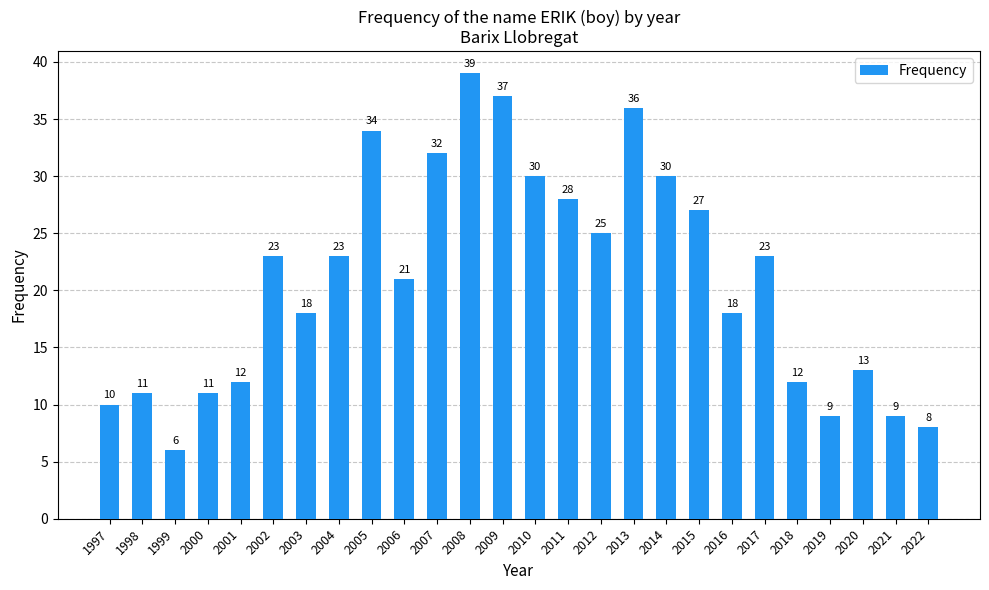

Reading left to right, what are all the values shown in this chart?

1997=10	1998=11	1999=6	2000=11	2001=12	2002=23	2003=18	2004=23	2005=34	2006=21	2007=32	2008=39	2009=37	2010=30	2011=28	2012=25	2013=36	2014=30	2015=27	2016=18	2017=23	2018=12	2019=9	2020=13	2021=9	2022=8